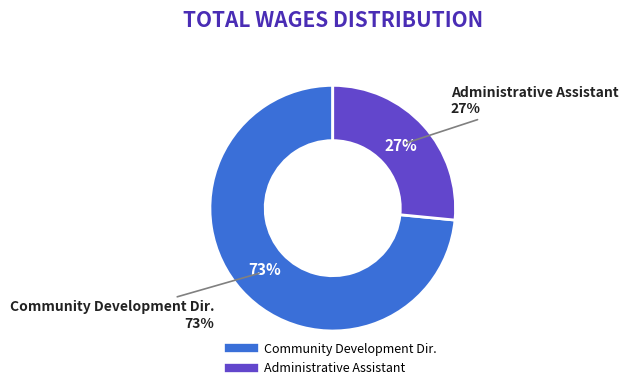

To the nearest percent, what is the combined percentage of Administrative Assistant and Community Development Dir.?

100%